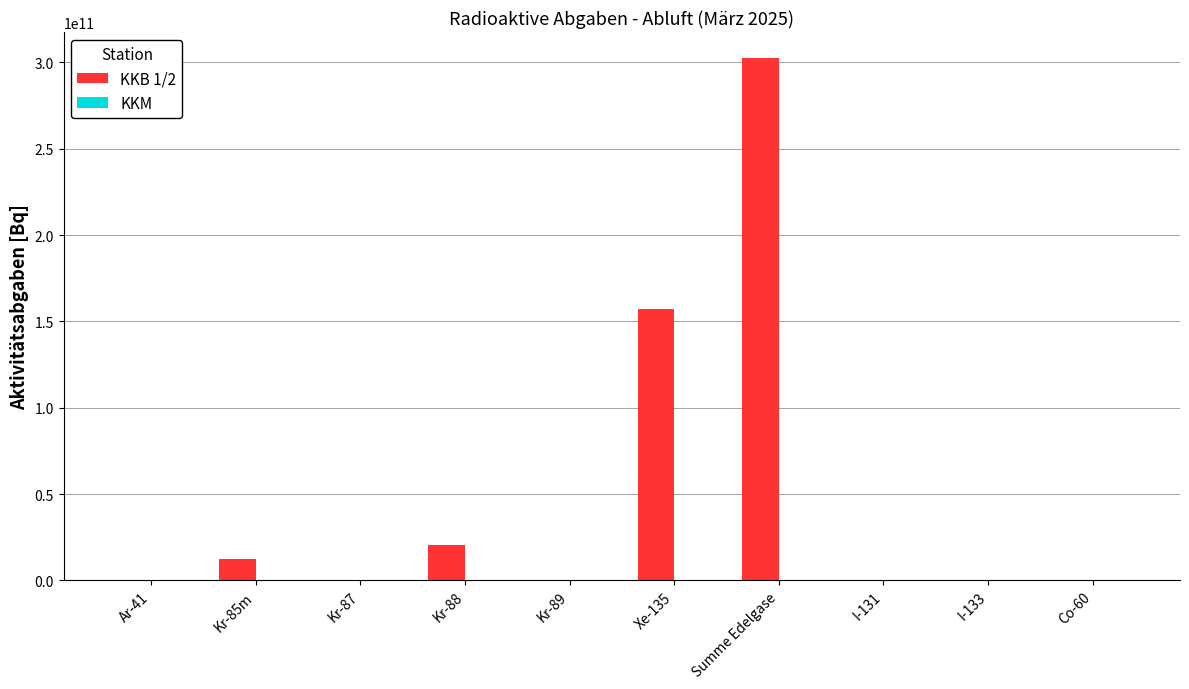

True or false: KKB 1/2 has a value of 464474095578.0 at Summe Edelgase.

False